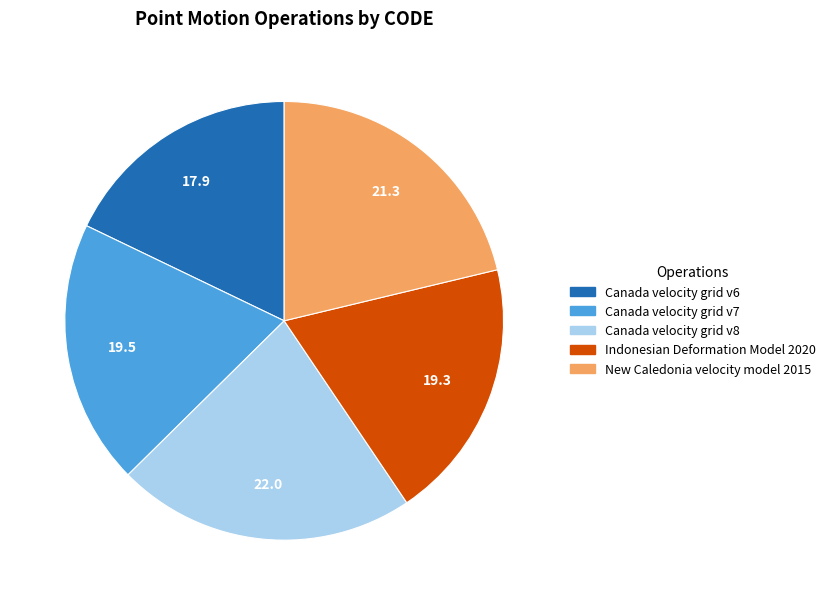

Do Canada velocity grid v6 and Canada velocity grid v8 together represent more than half of the pie?

No